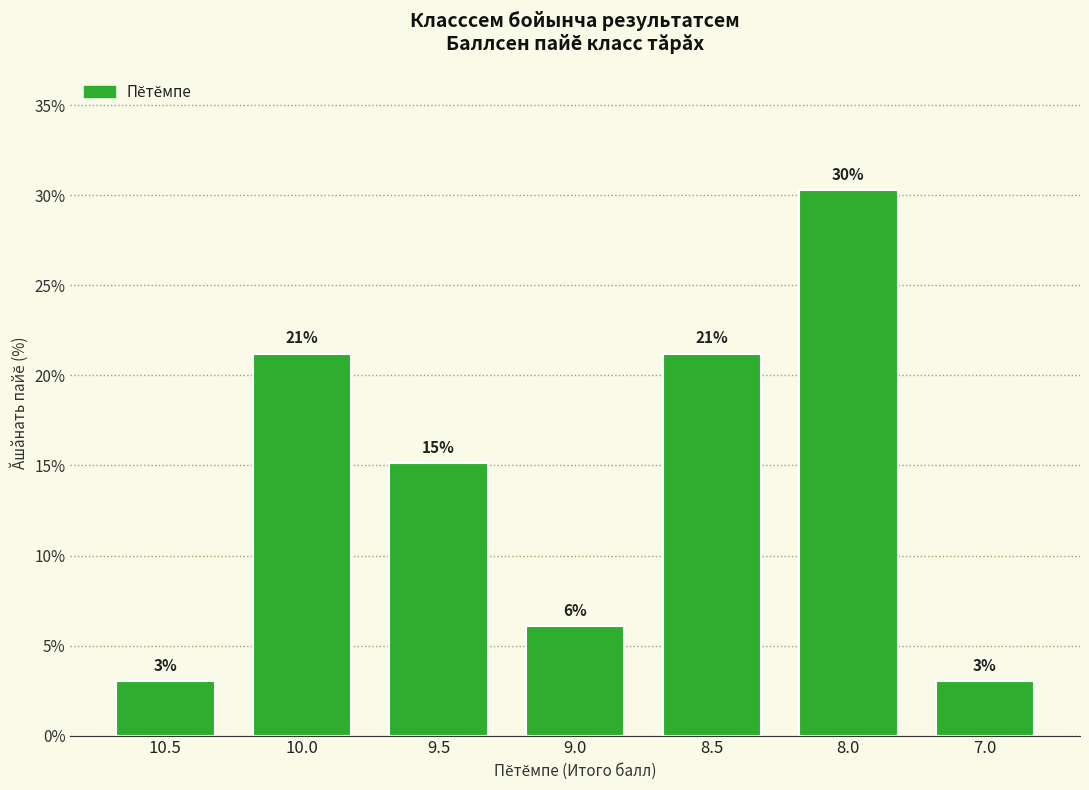

List the labels in order of value, largest first.

8.0, 10.0, 8.5, 9.5, 9.0, 10.5, 7.0